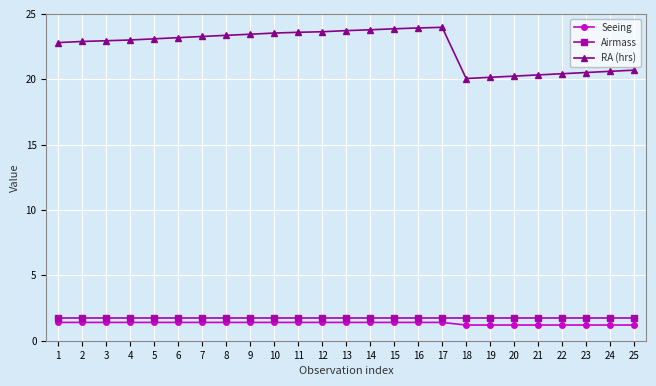

True or false: RA (hrs) and Airmass intersect in this chart.

False